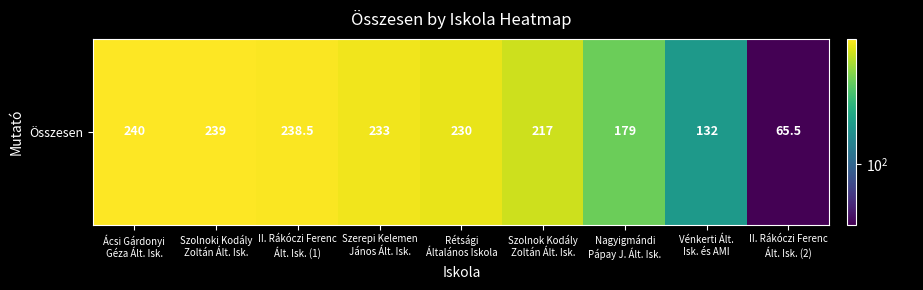

The chart shows a value of 350.9 at Rétsági
Általános Iskola. True or false?

False